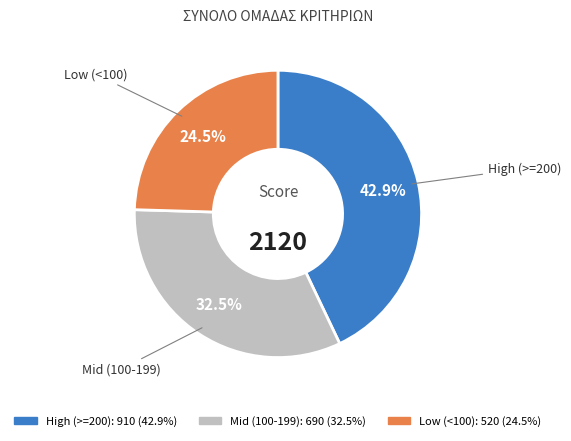

How many segments does this pie chart have?

3